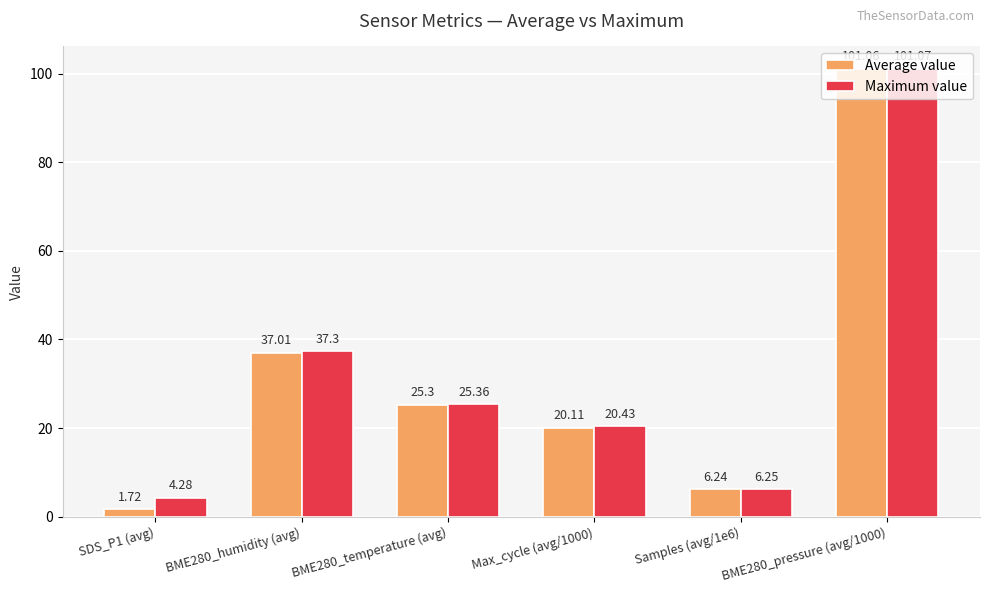

What are all the series names shown in the legend?

Average value, Maximum value